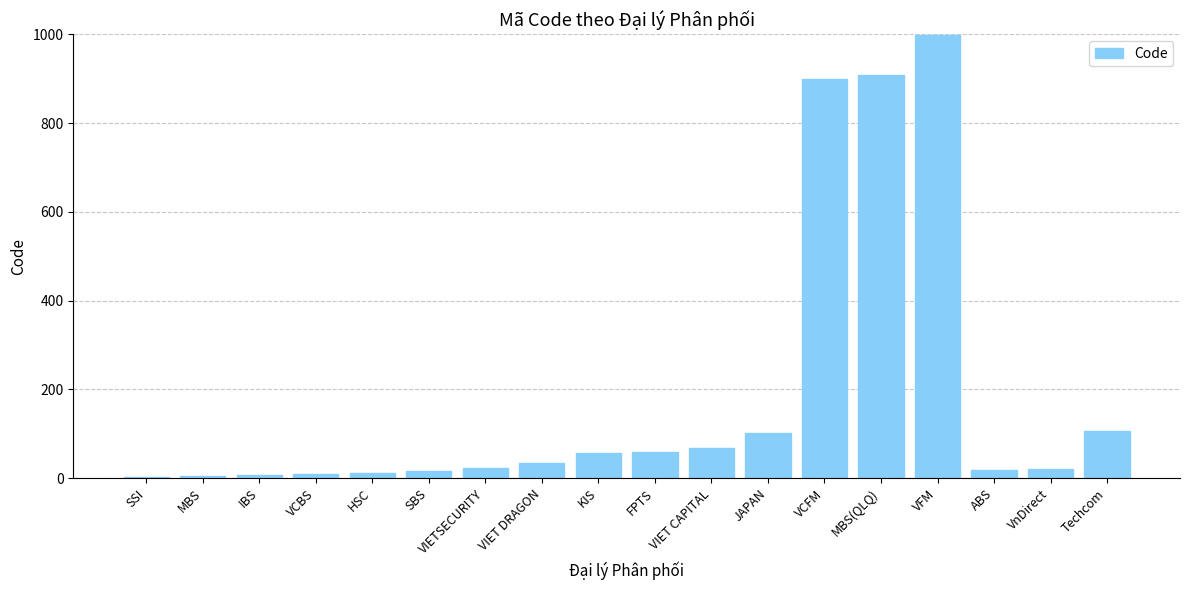

What is the change in value from VCBS to VIET DRAGON?

+24